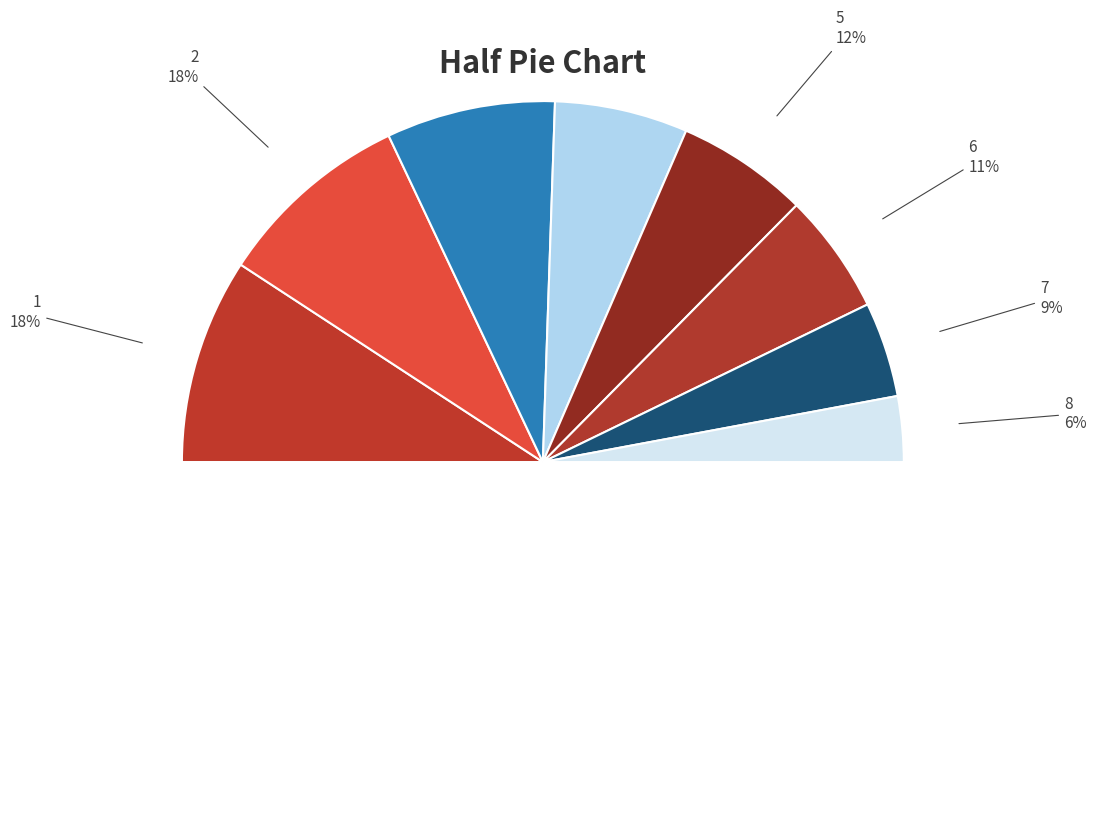

Does 7 account for over 50% of the chart?

No